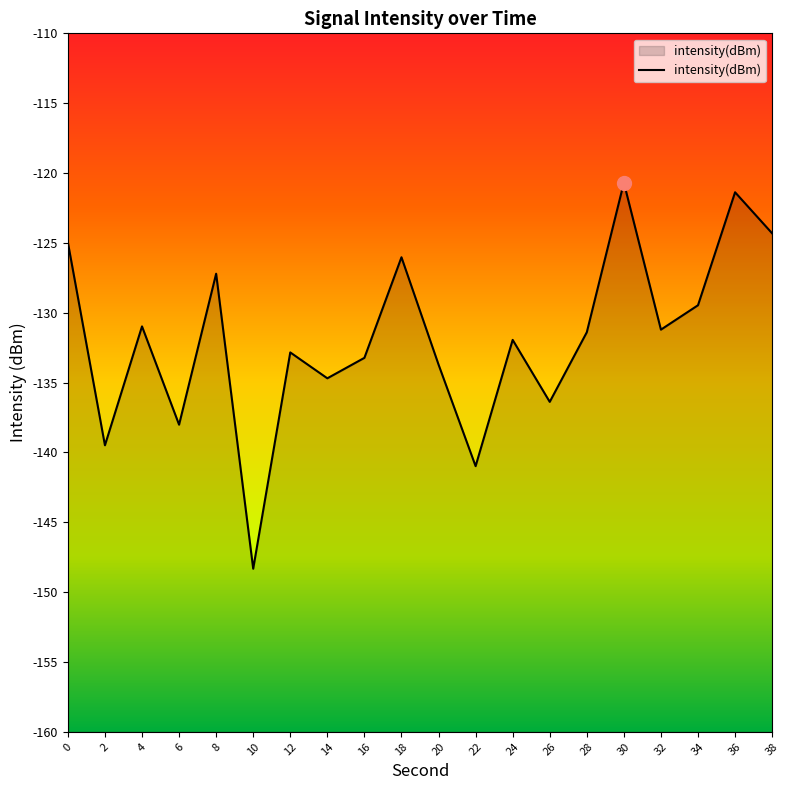

The chart shows a value of -29.3 at 24. True or false?

False